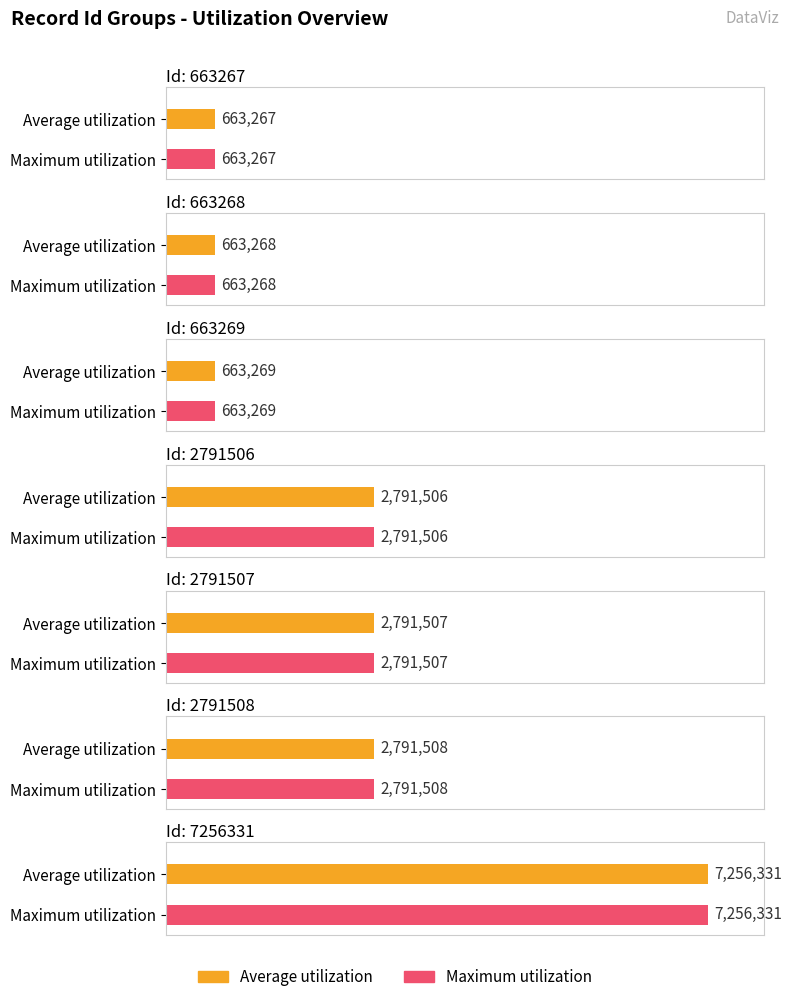

Reading right to left, list all the values displayed in this chart.

Average utilization: 7256331	2791508	2791507	2791506	663269	663268	663267
Maximum utilization: 7256331	2791508	2791507	2791506	663269	663268	663267